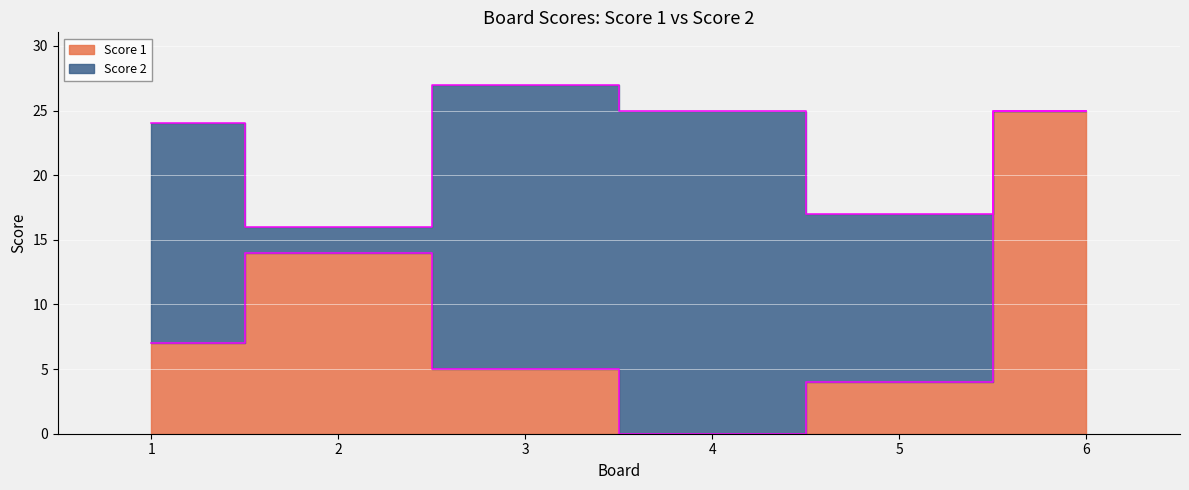

How many values are above zero?

5